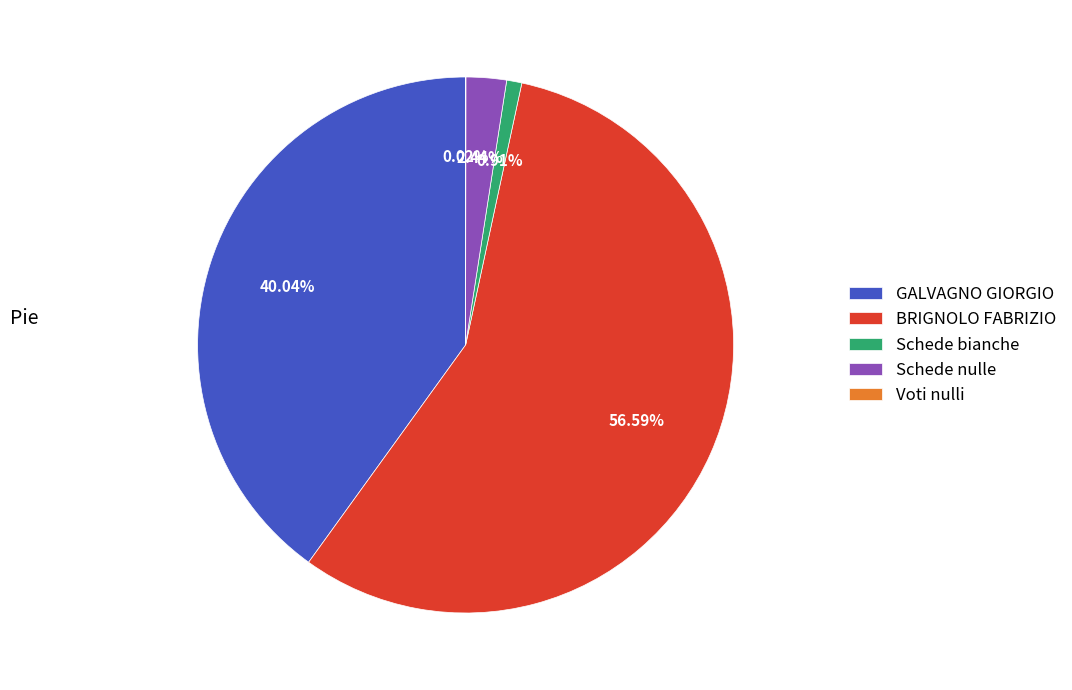

Which category accounts for the majority?

BRIGNOLO FABRIZIO